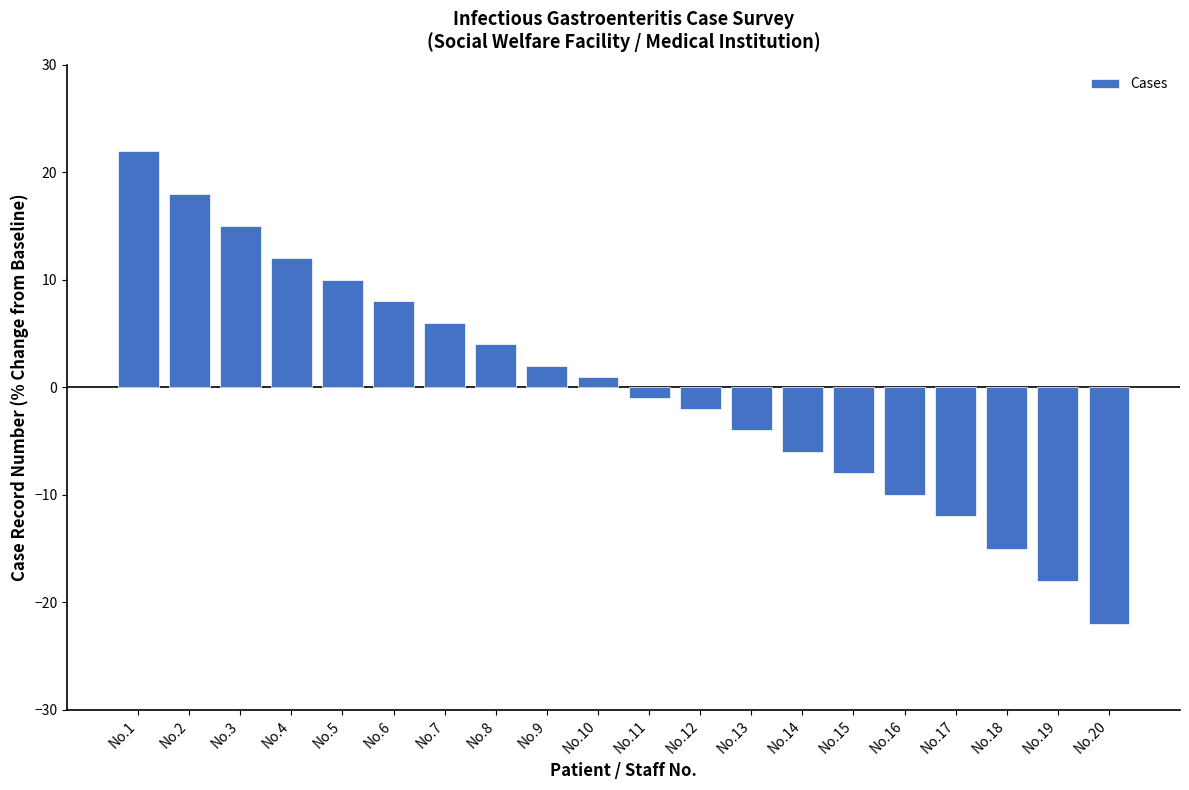

Which category has the lowest value across all series?

No.20